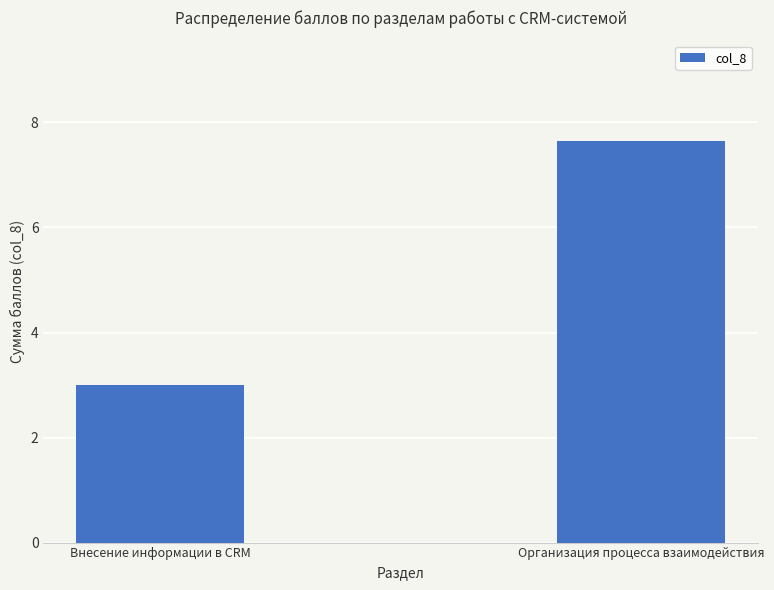

What is the label of the 1st bar from the right?

Организация процесса взаимодействия